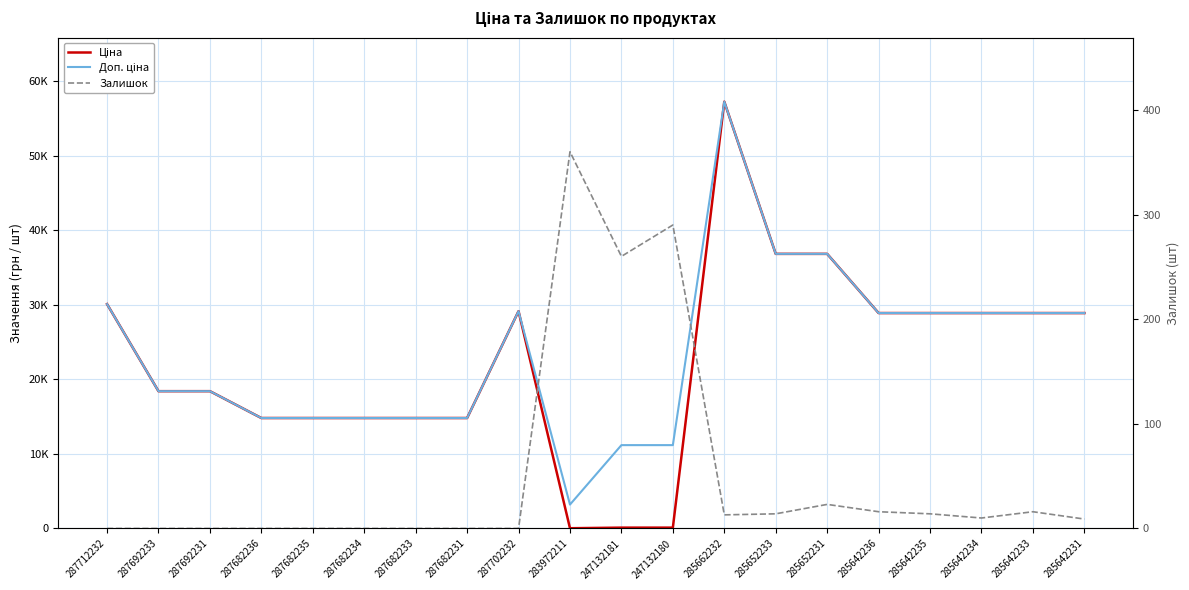

The Ціна series shows 28901.7 at 285642235. True or false?

True